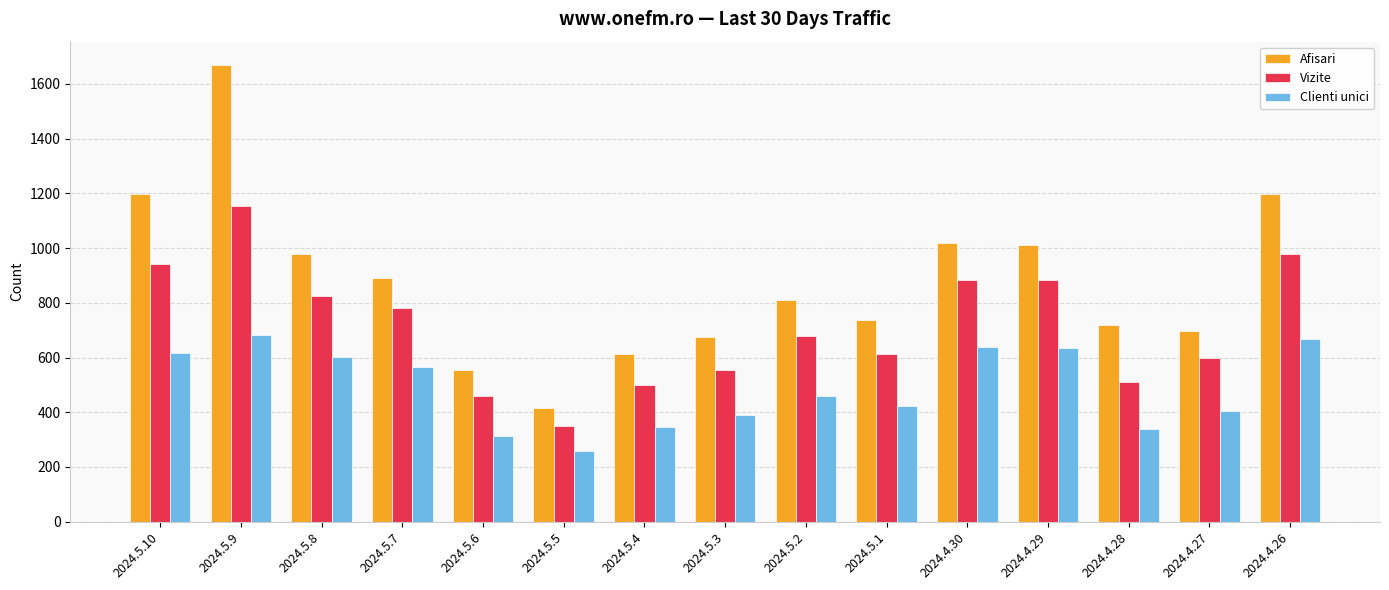

How many data points does each series have?

15